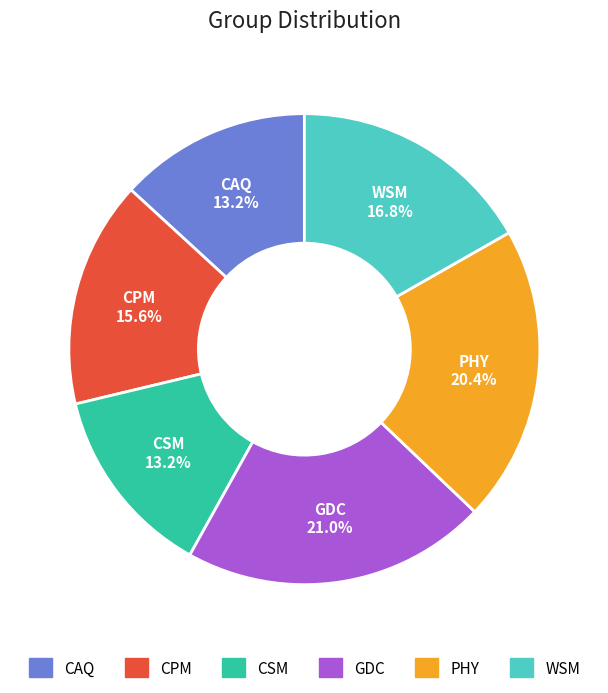

To the nearest percent, what portion does CSM represent?

13%